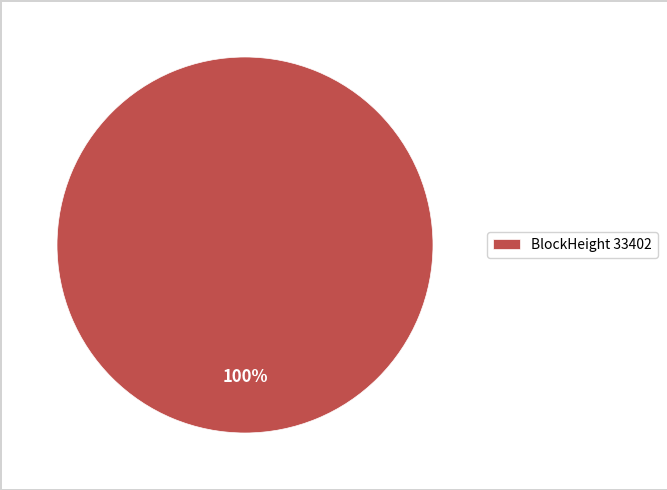

Does any single category account for the majority?

Yes